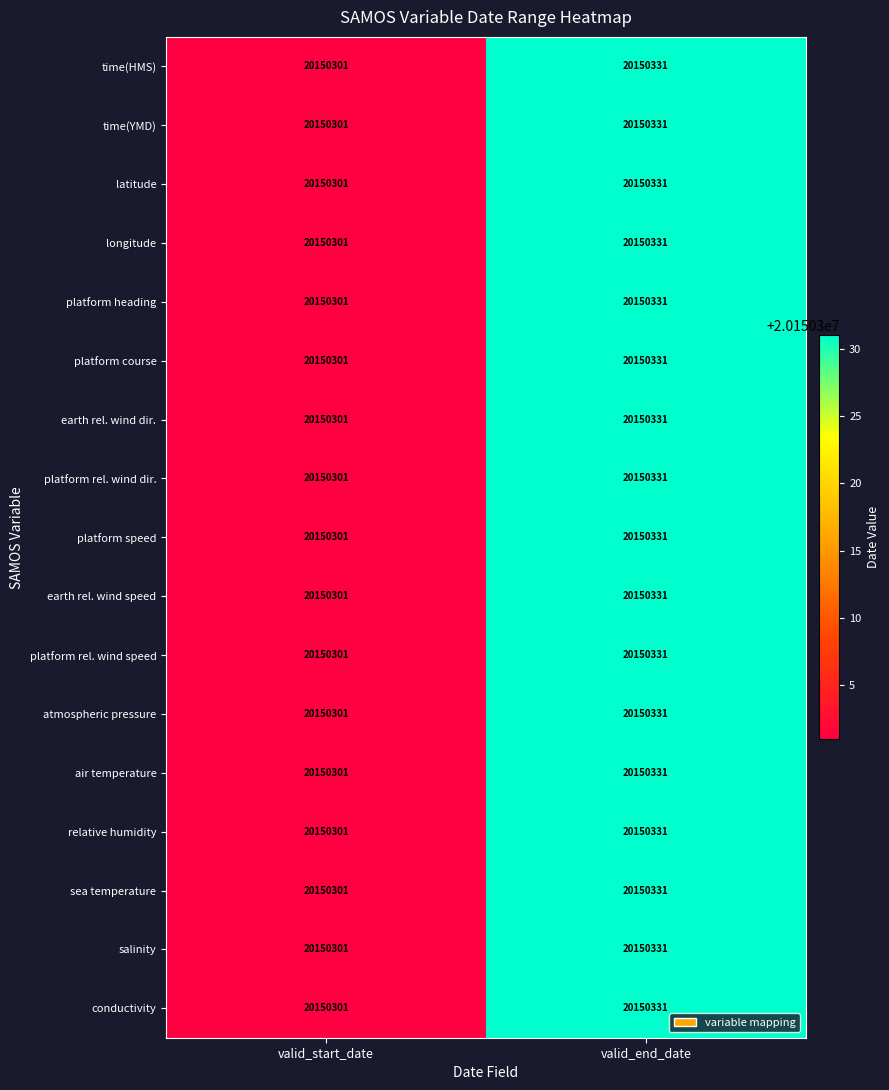

At how many categories does at least one series exceed 20150324?

1